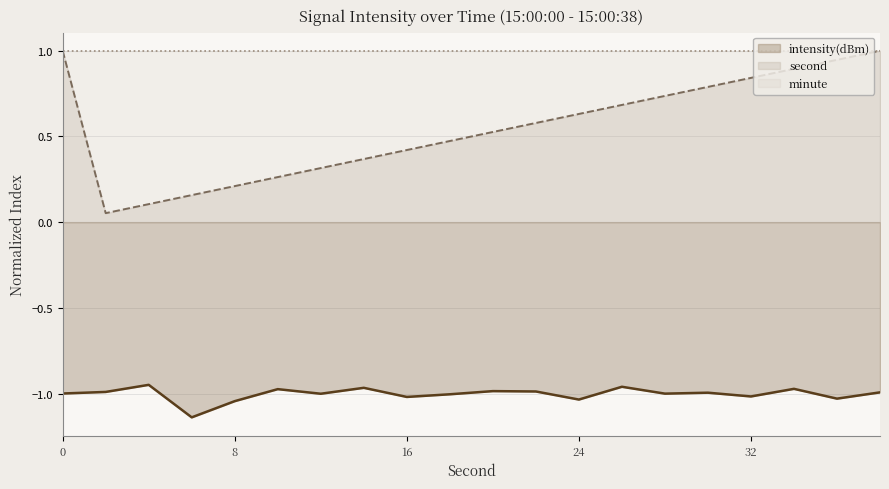

Reading left to right, transcribe all the data shown in this chart.

-1.0	-1.0	-0.9	-1.1	-1.0	-1.0	-1.0	-1.0	-1.0	-1.0	-1.0	-1.0	-1.0	-1.0	-1.0	-1.0	-1.0	-1.0	-1.0	-1.0